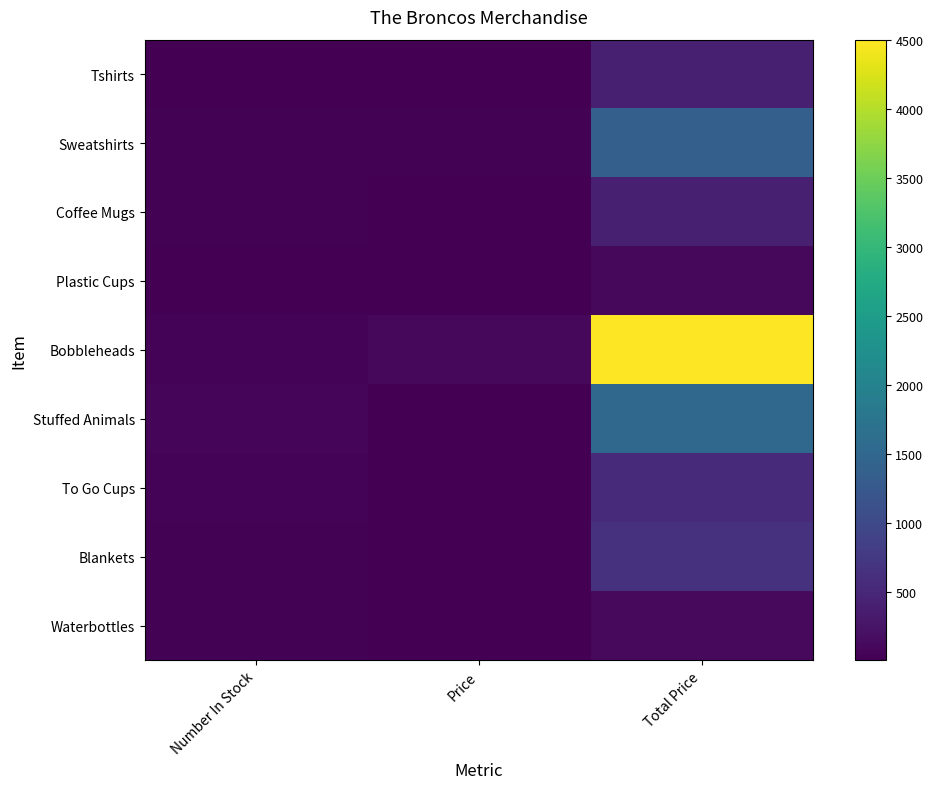

Which series has the largest total across all categories?

Bobbleheads